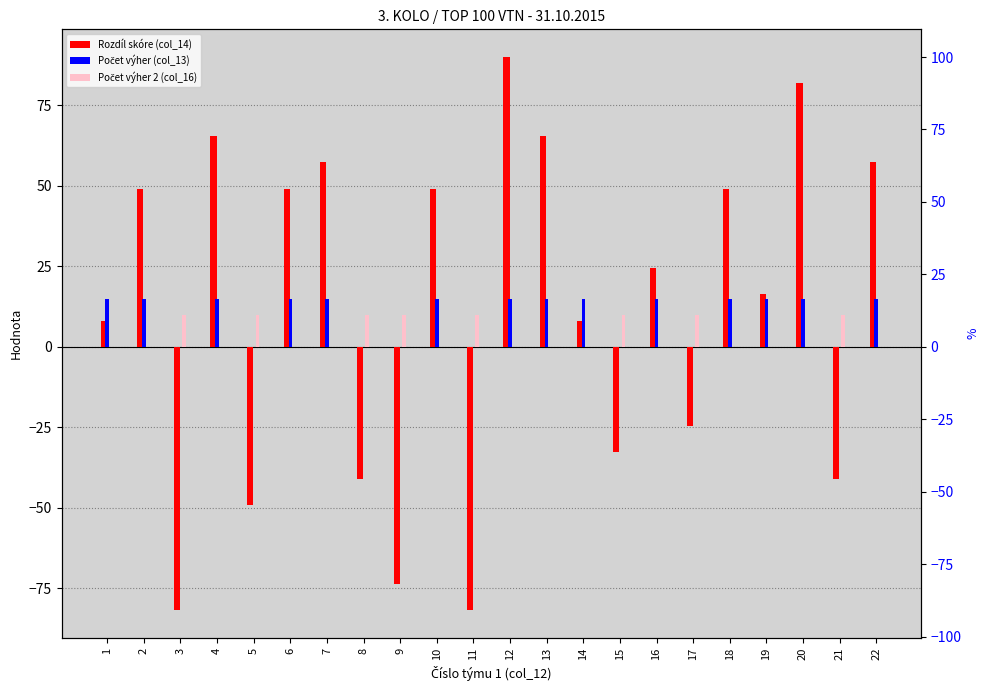

What is the minimum value shown in the chart?

-81.8